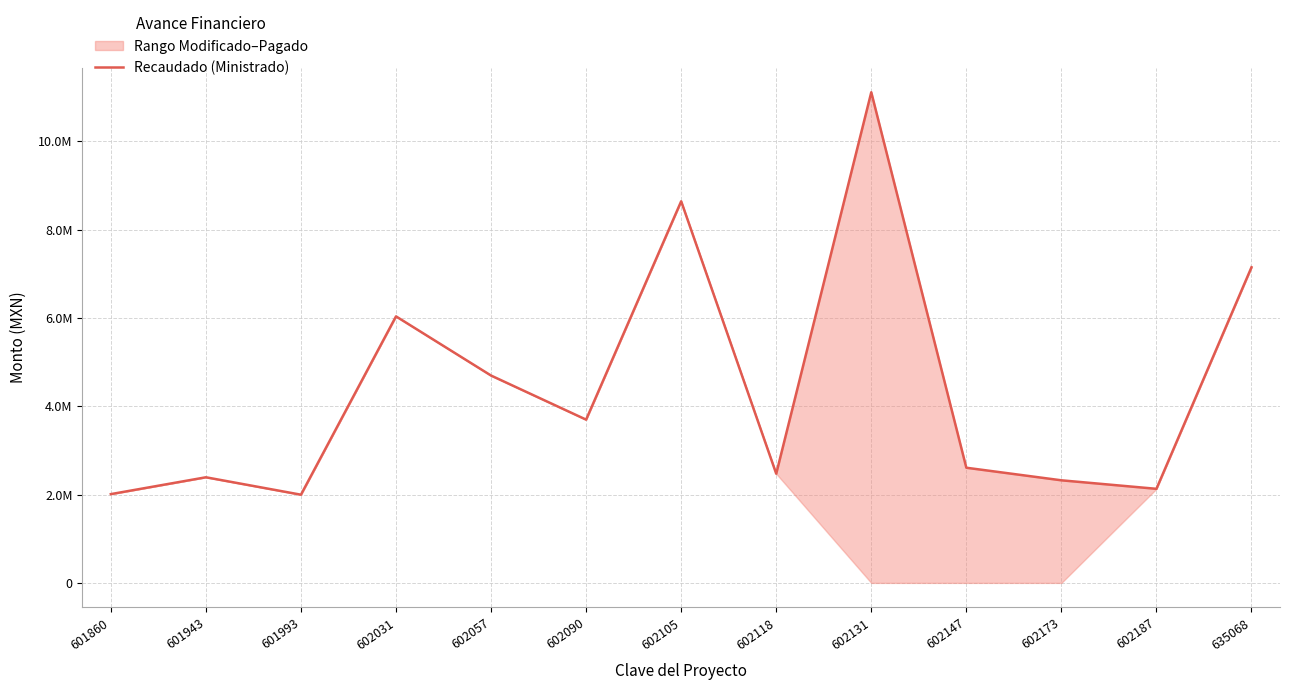

What is the value of the 13th point from the left?

7146195